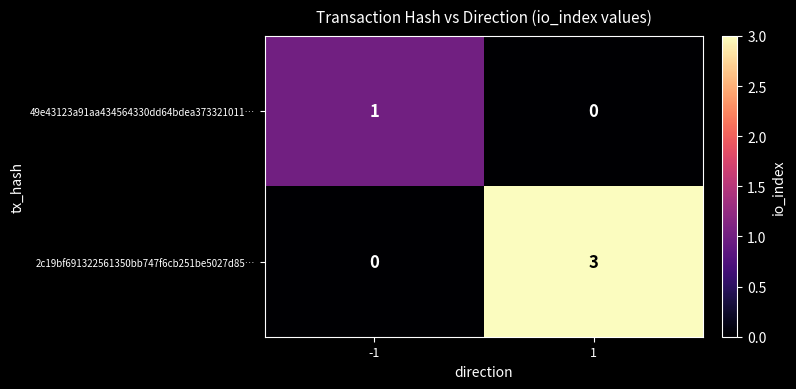

At which category is the sum across all series the highest?

1